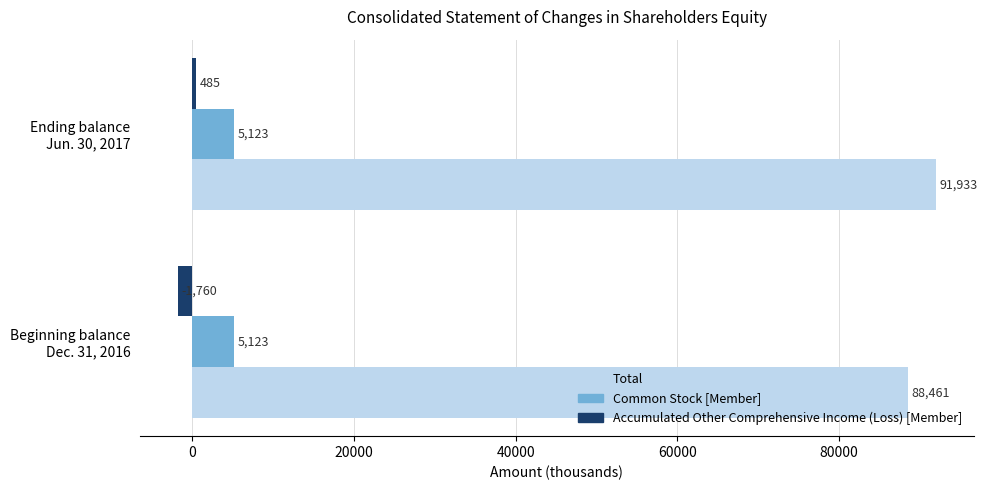

Which series has the largest total across all categories?

Total